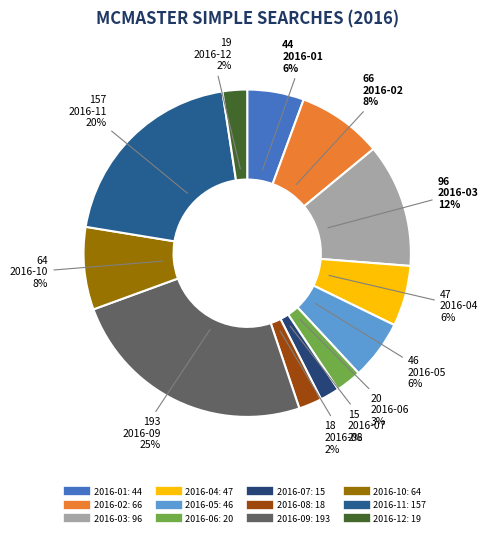

Is there any slice that represents more than half of the pie?

No